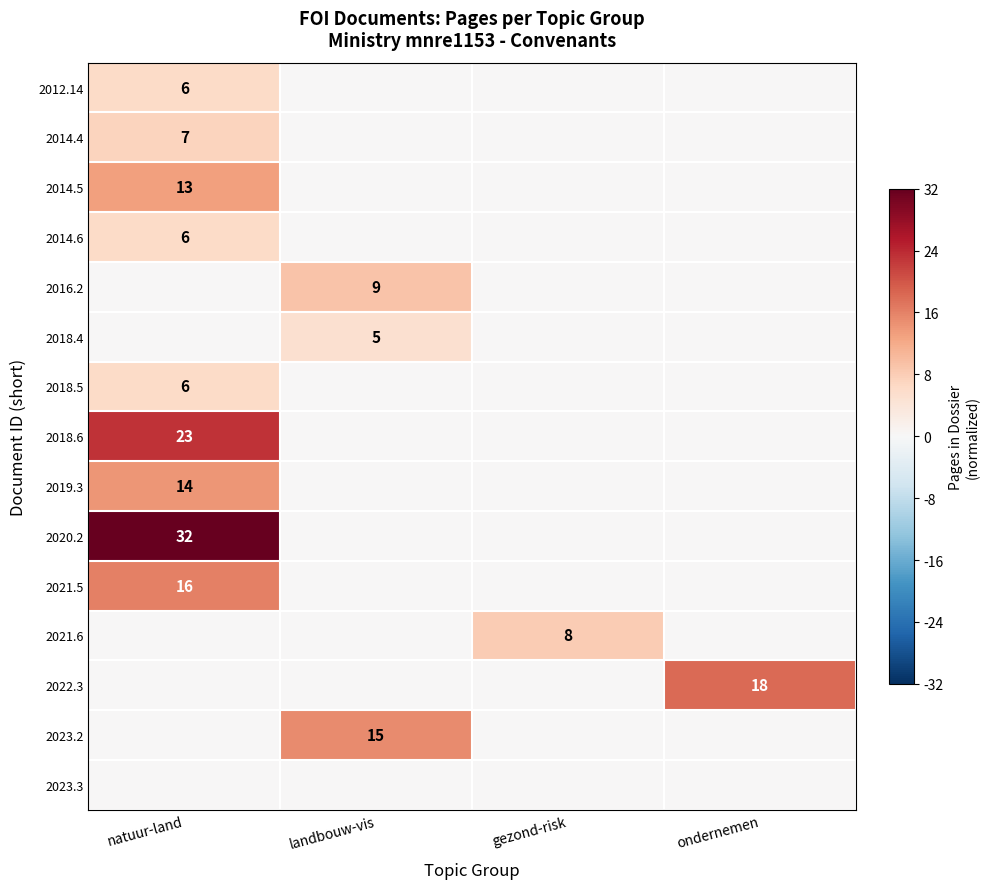

True or false: 2014.4 has a value of 7 at natuur-land.

True